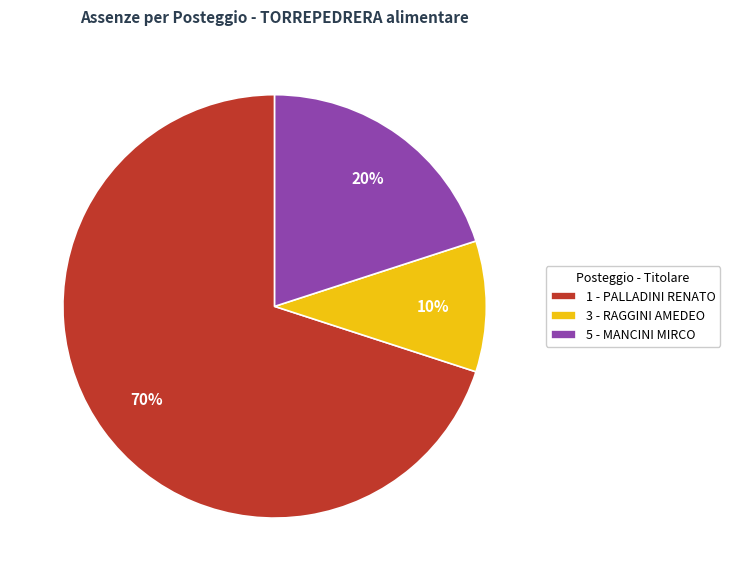

Count the number of slices in the pie.

3